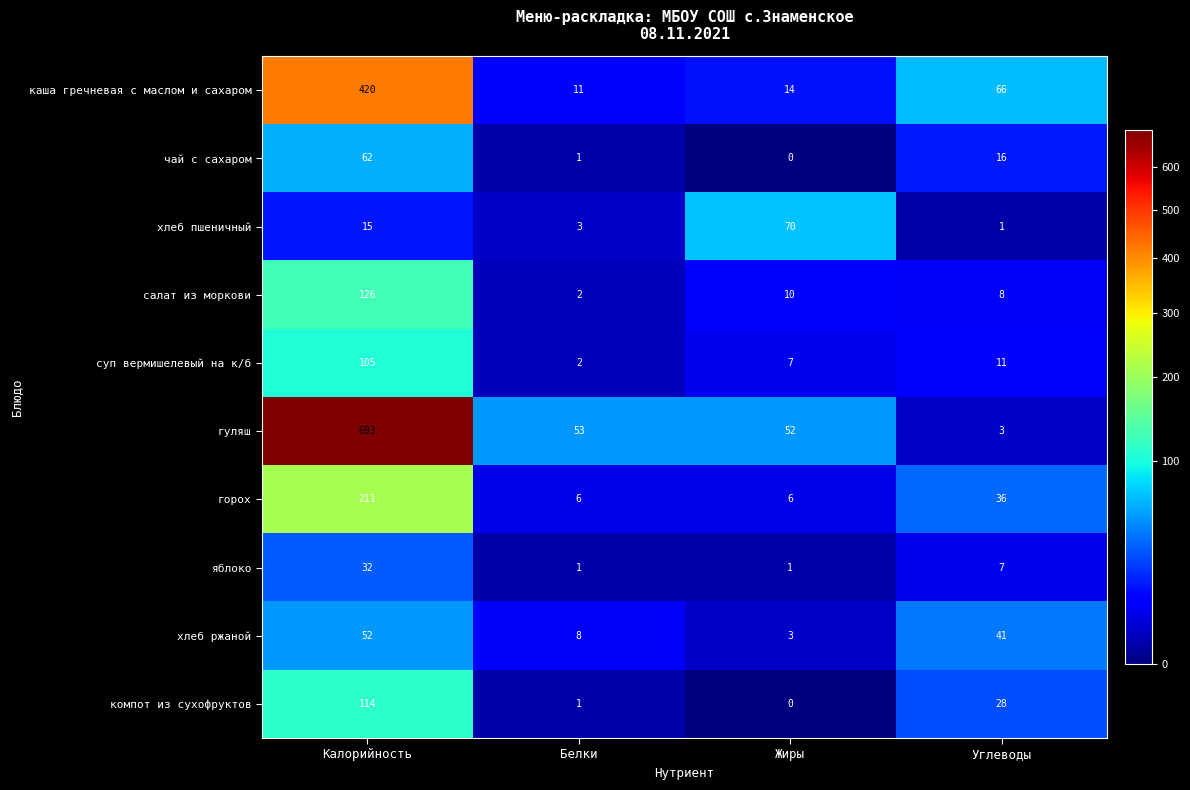

List the series in order of their peak value, highest first.

гуляш, каша гречневая с маслом и сахаром, горох, салат из моркови, компот из сухофруктов, суп вермишелевый на к/б, хлеб пшеничный, чай с сахаром, хлеб ржаной, яблоко